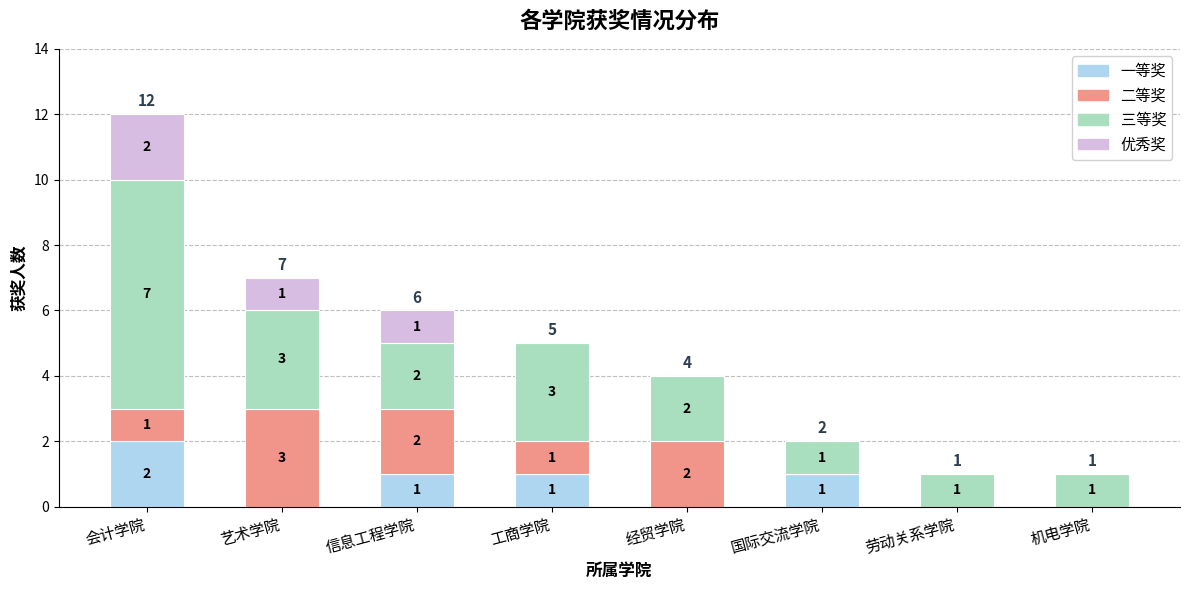

At which label does 一等奖 reach its peak?

会计学院